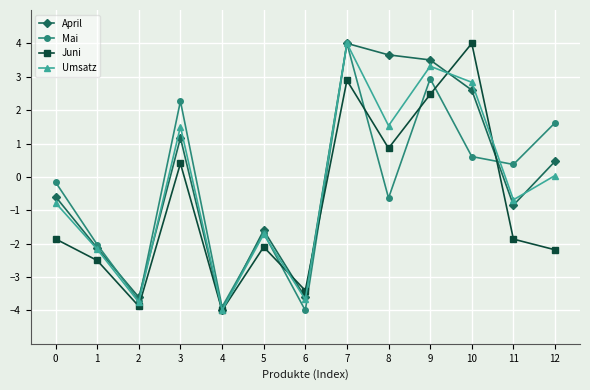

Is it true that Juni equals -2.5 at 1?

True